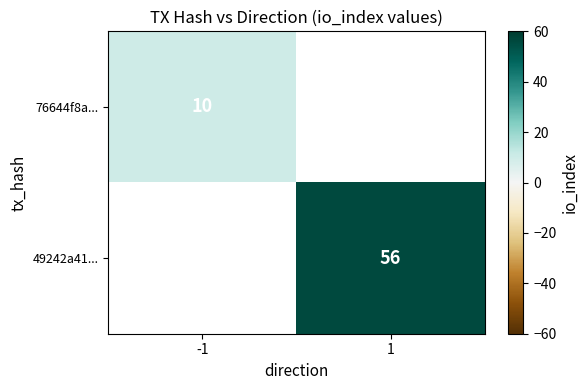

Is it true that 49242a41... equals 81.2 at 1?

False